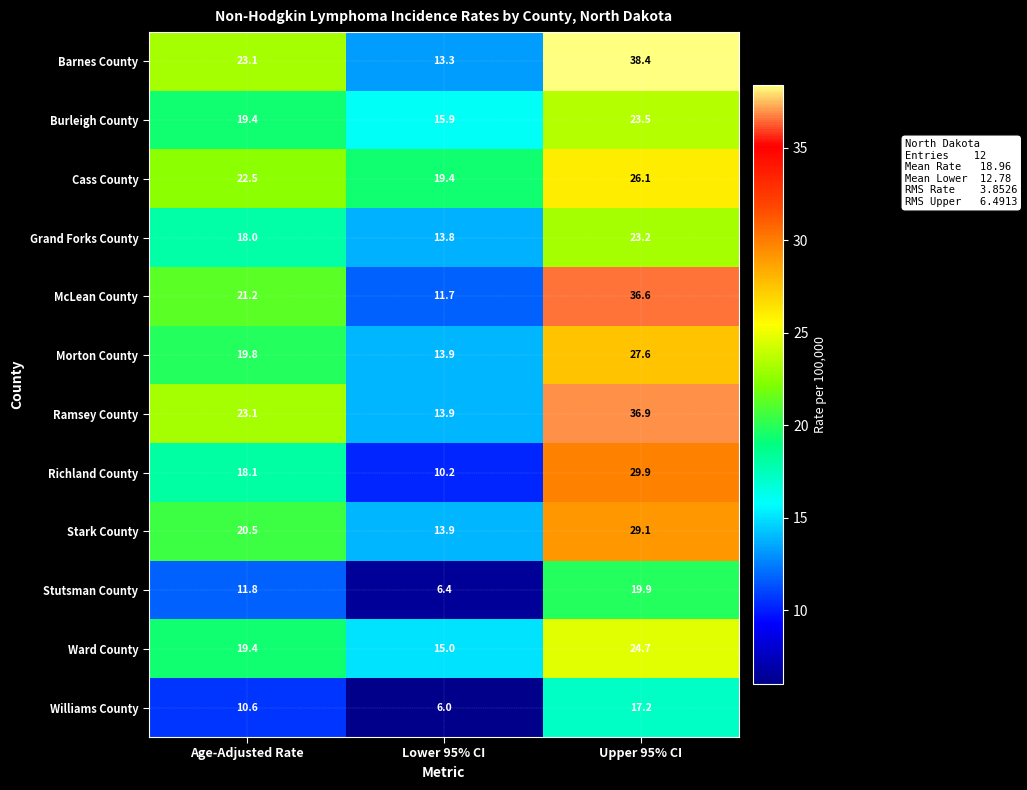

What is the sum of all Stark County values?

63.5